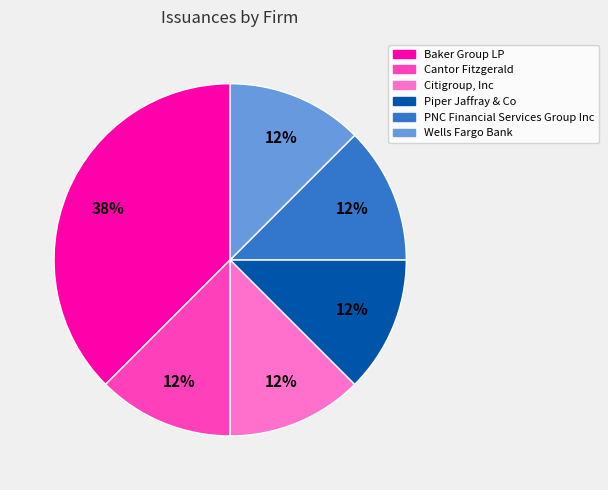

Which category has the biggest portion of the pie?

Baker Group LP